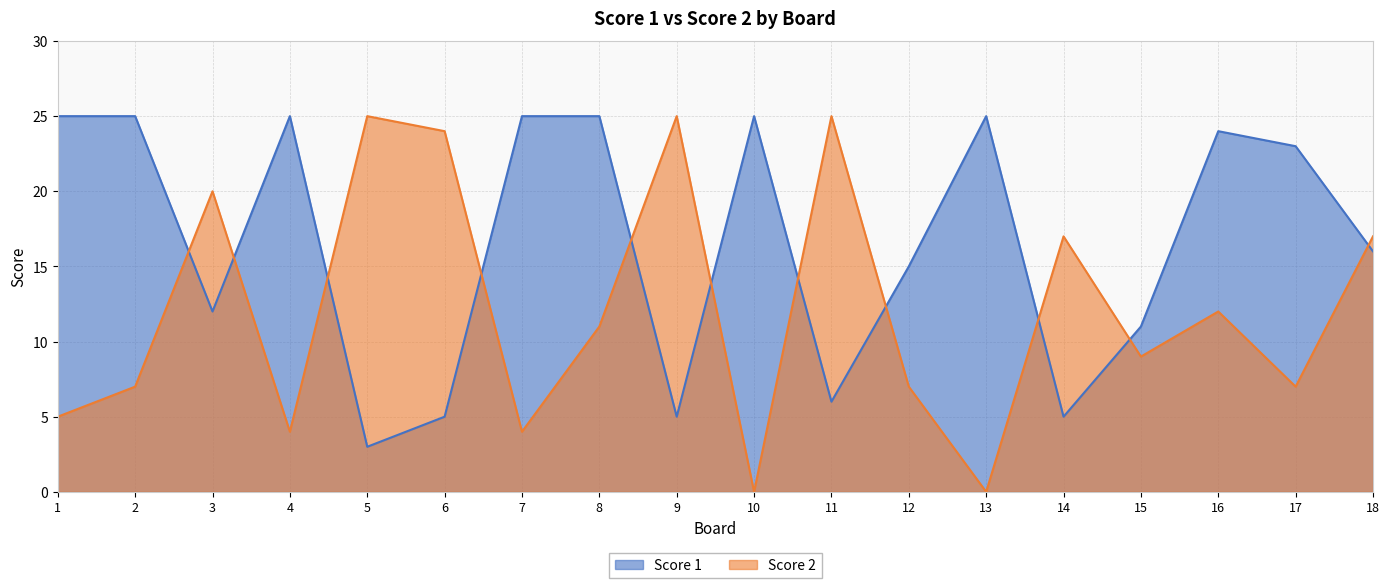

How many interior local peaks does the Score 2 series have?

6